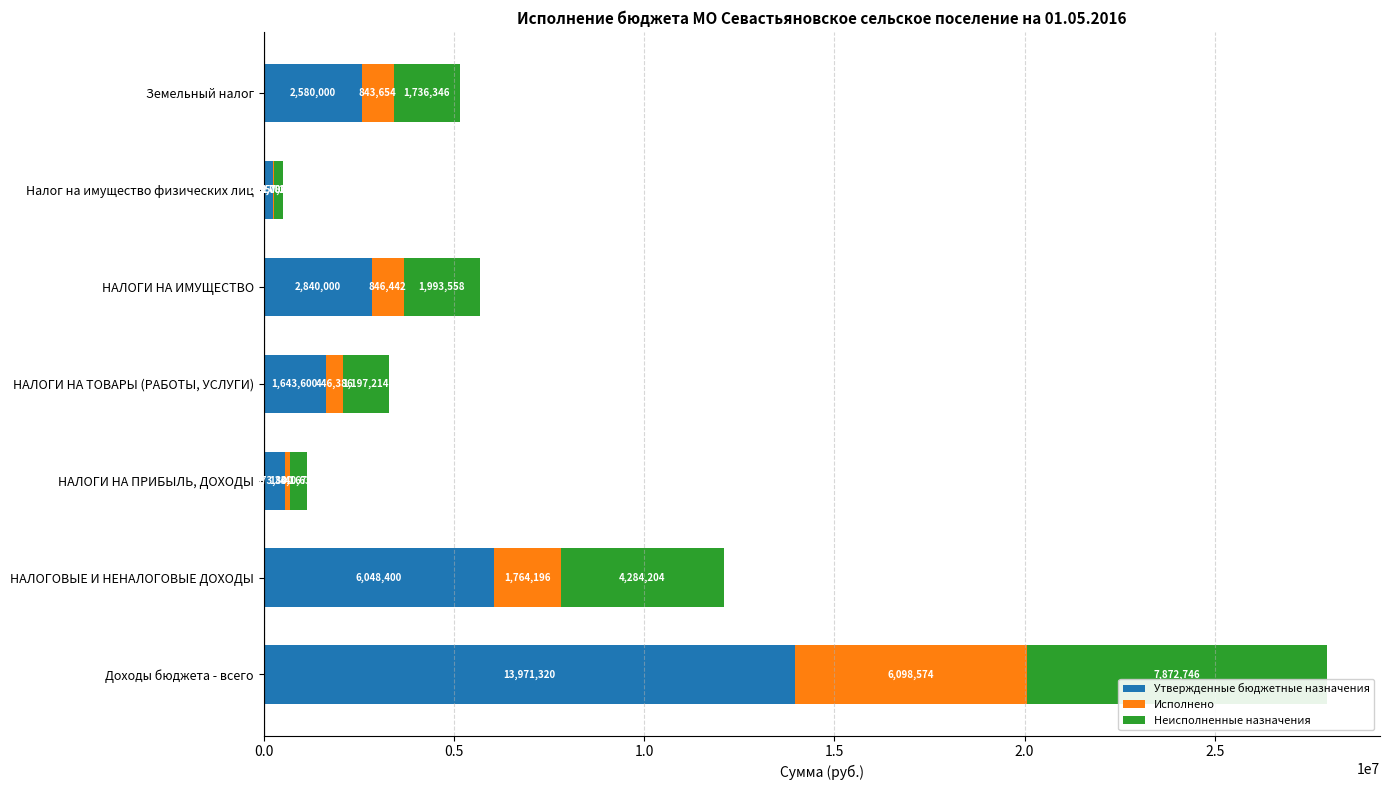

What is the sum of the Утвержденные бюджетные назначения values at Налог на имущество физических лиц and Доходы бюджета - всего?

14231320.0